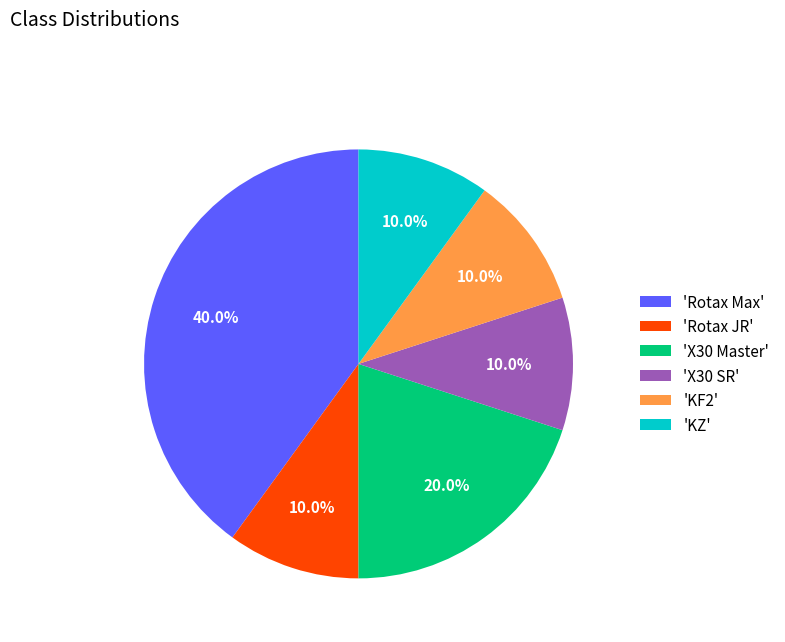

What is the largest slice in the pie chart?

'Rotax Max'